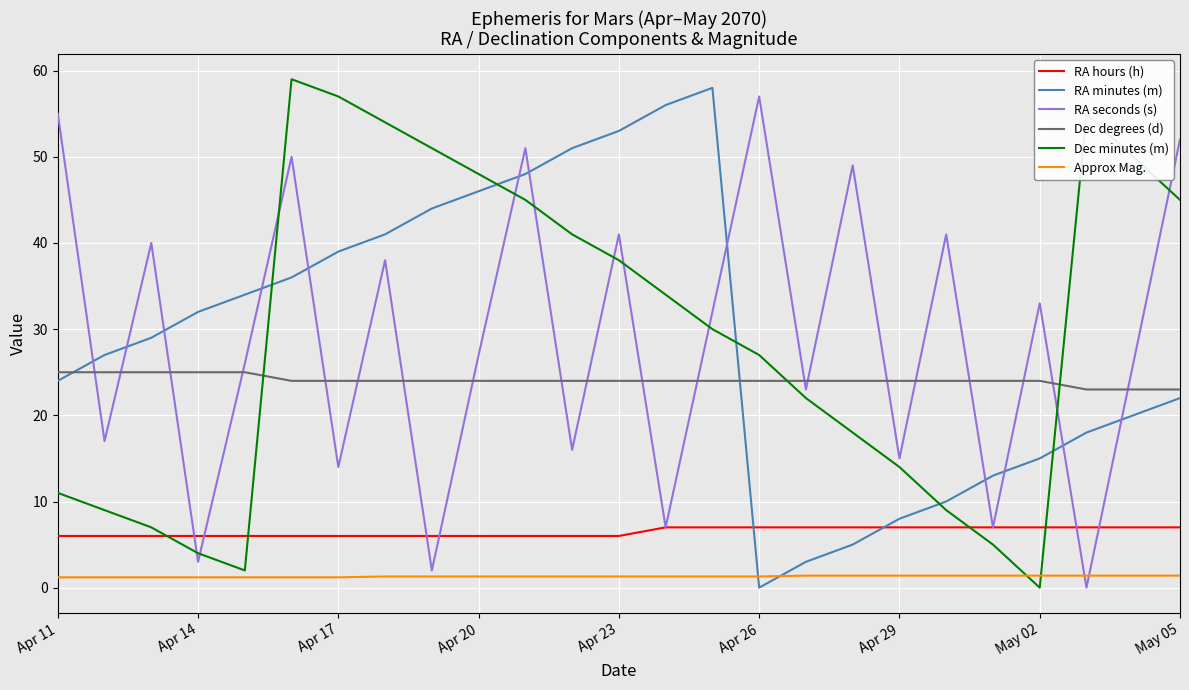

True or false: RA minutes (m) and Dec minutes (m) intersect in this chart.

True